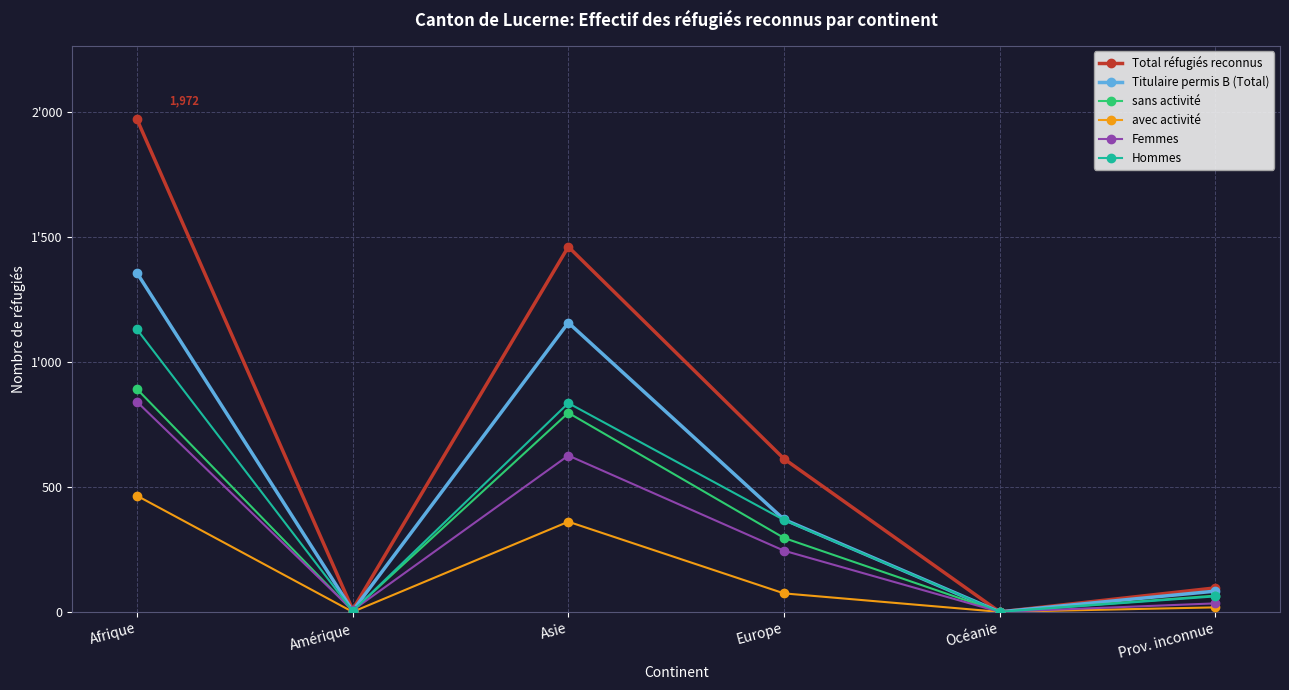

Does the chart have visible grid lines?

Yes